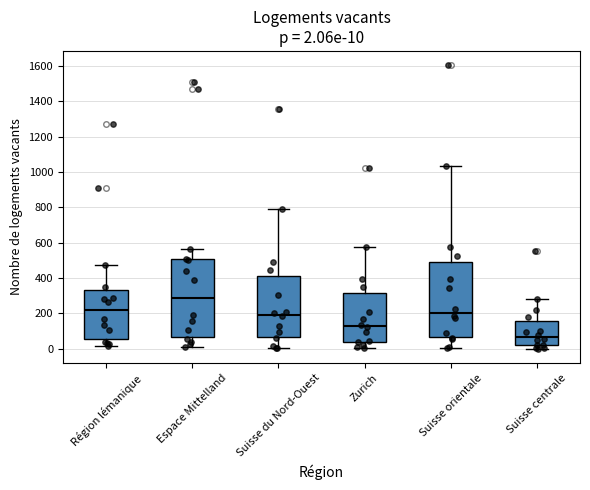

Which box has the highest median line?

Espace Mittelland